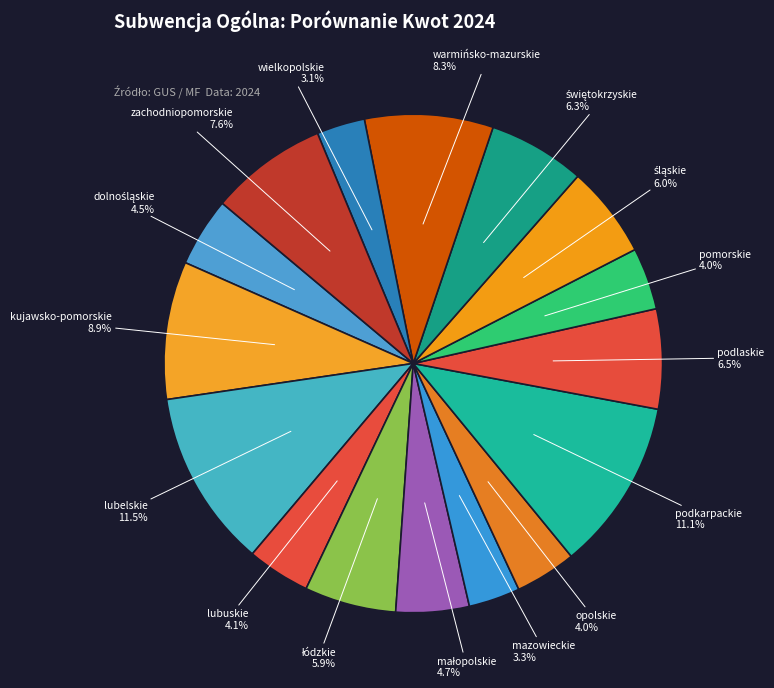

Between pomorskie and mazowieckie, which is larger?

pomorskie